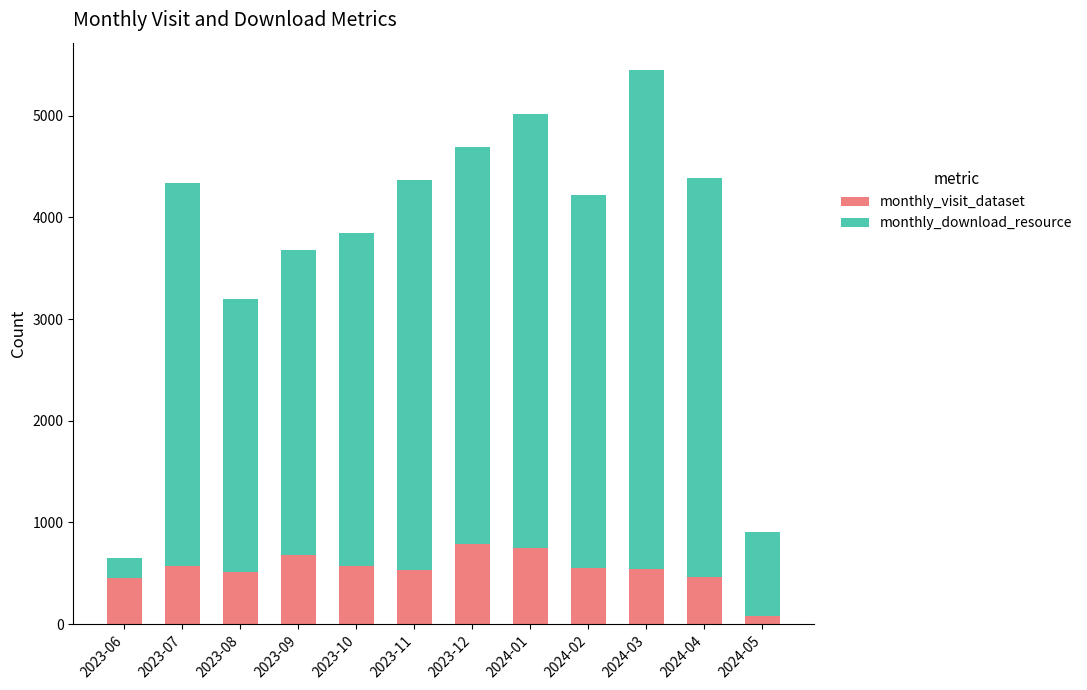

What is the difference between the monthly_visit_dataset values at 2023-12 and 2023-06?

338